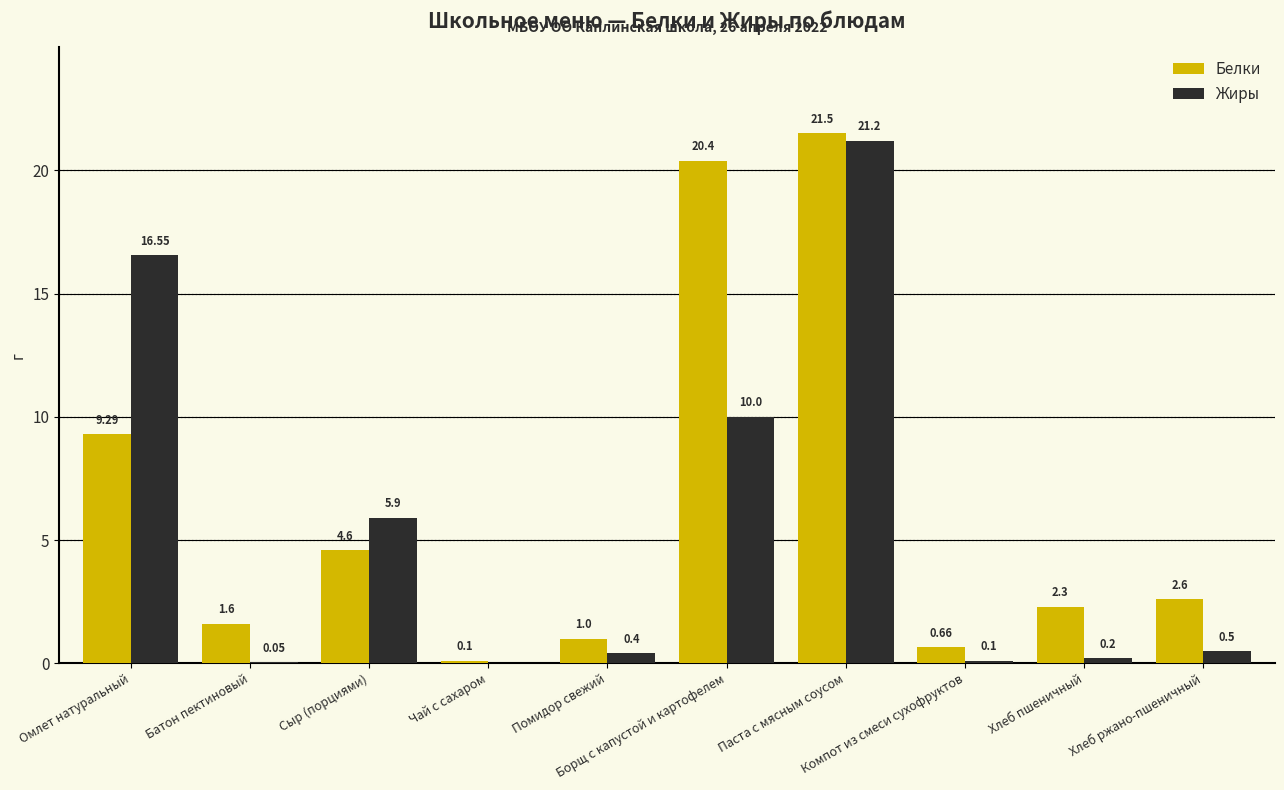

Which series has the largest total across all categories?

Белки